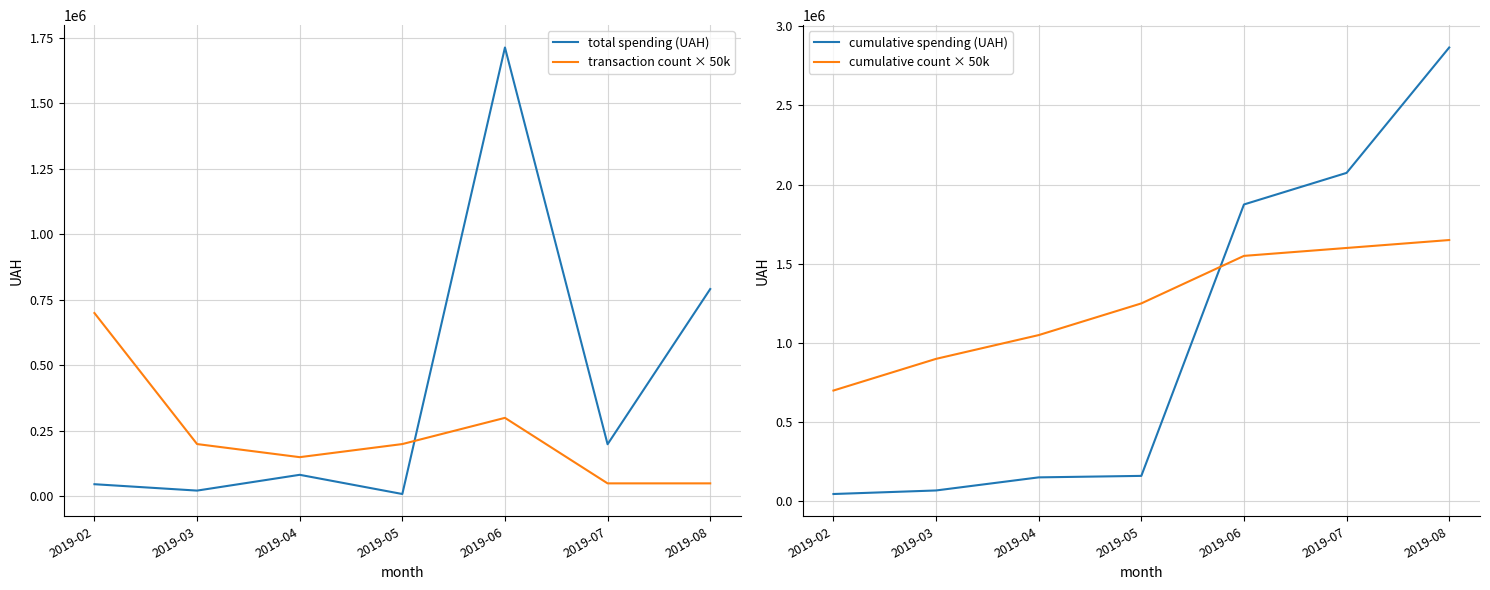

True or false: total spending (UAH) and cumulative spending (UAH) cross at least once.

False